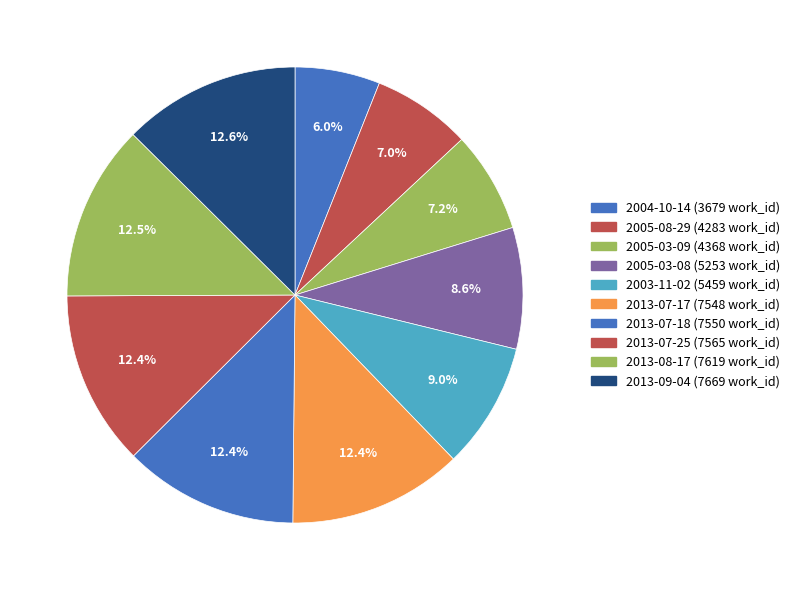

Rank the categories by value from highest to lowest.

2013-09-04, 2013-08-17, 2013-07-25, 2013-07-18, 2013-07-17, 2003-11-02, 2005-03-08, 2005-03-09, 2005-08-29, 2004-10-14